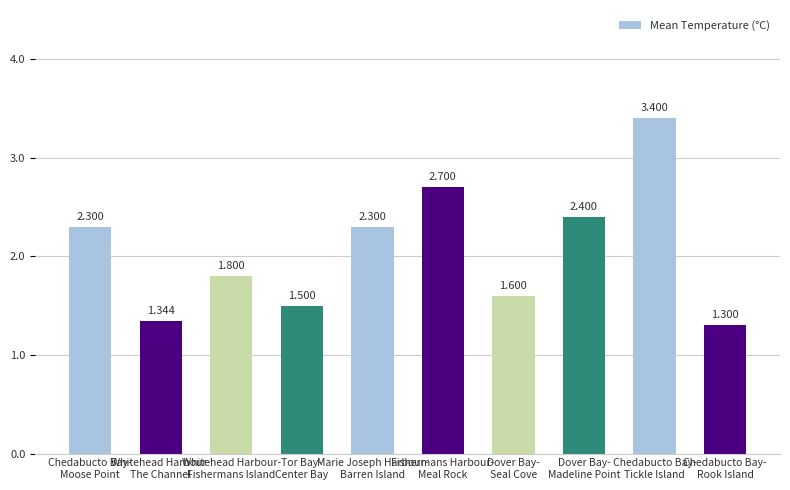

Reading left to right, list all the values displayed in this chart.

2.3	1.3	1.8	1.5	2.3	2.7	1.6	2.4	3.4	1.3